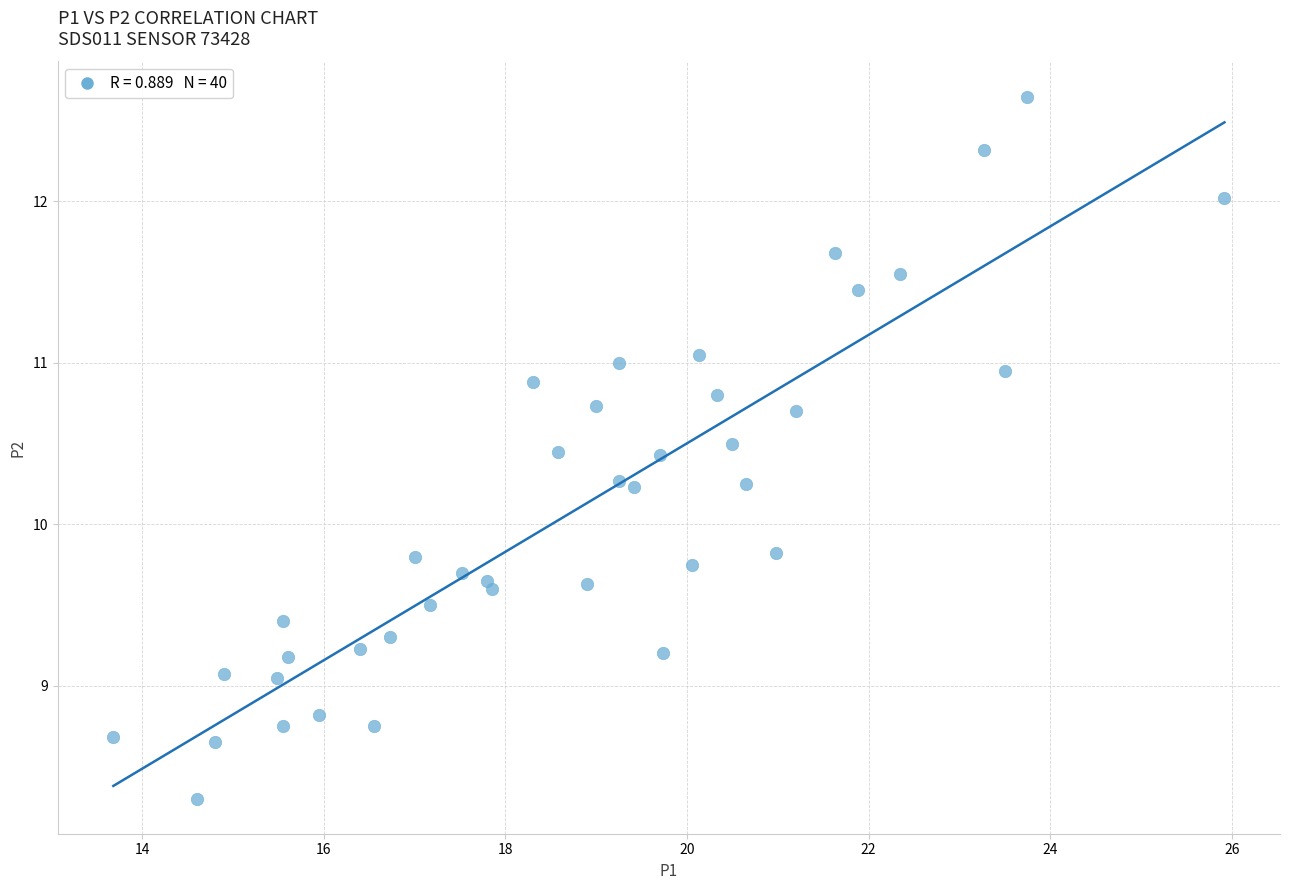

What is the range of X values (max minus min)?

12.2